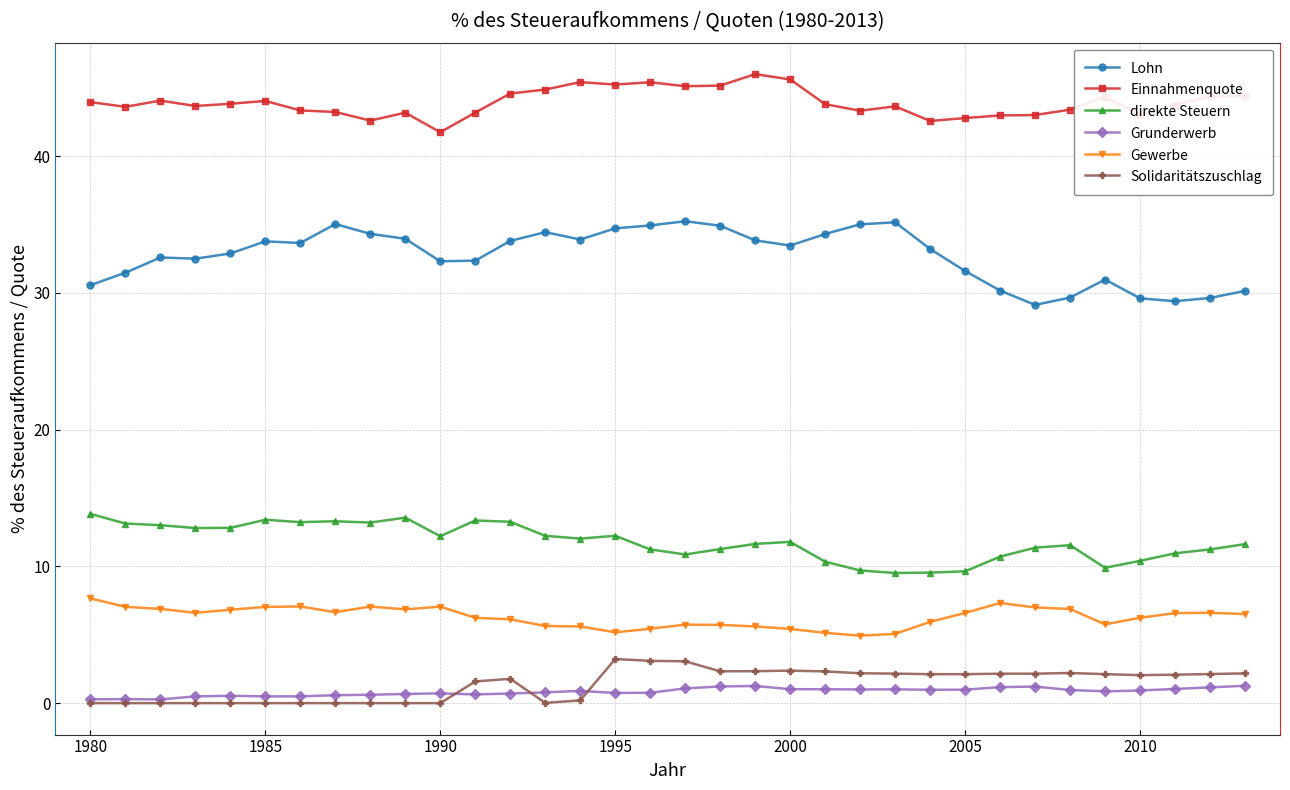

What is the minimum value for Grunderwerb?

0.3